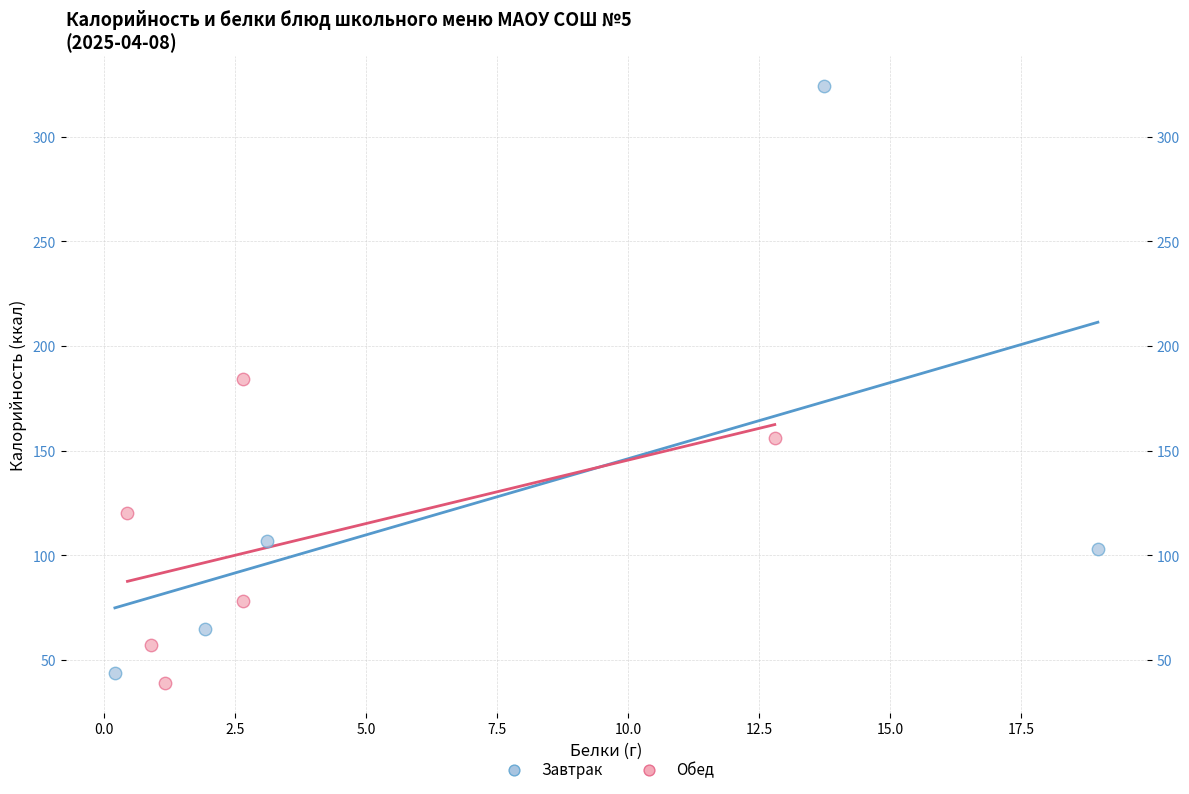

Which series reaches the maximum Y coordinate?

Завтрак